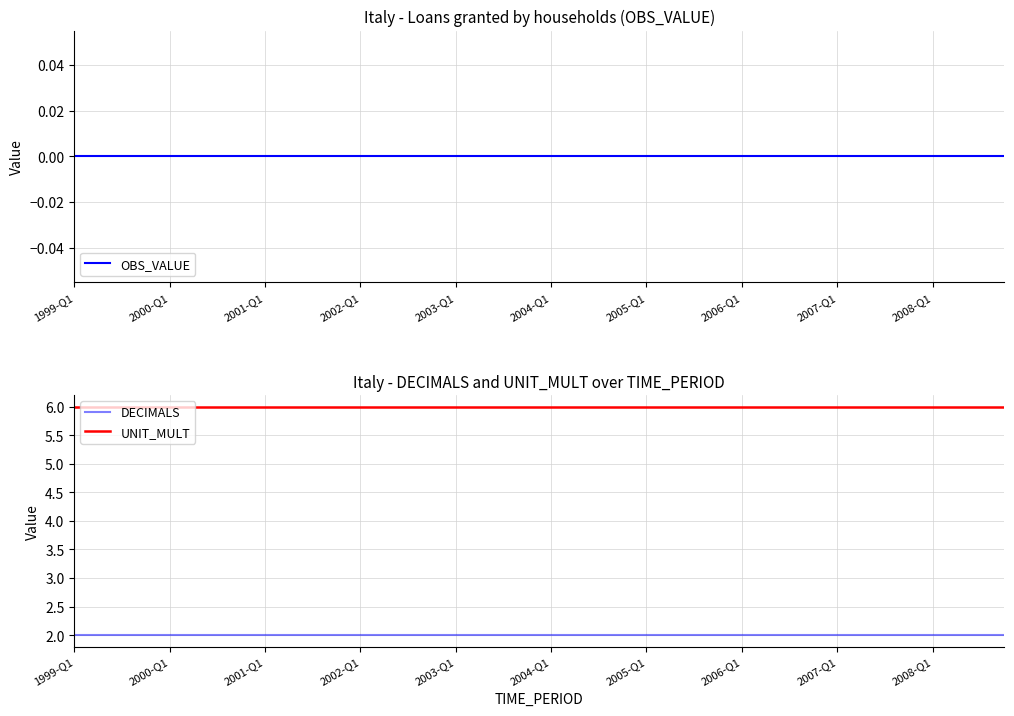

Between 15 and 21, which is larger?

15